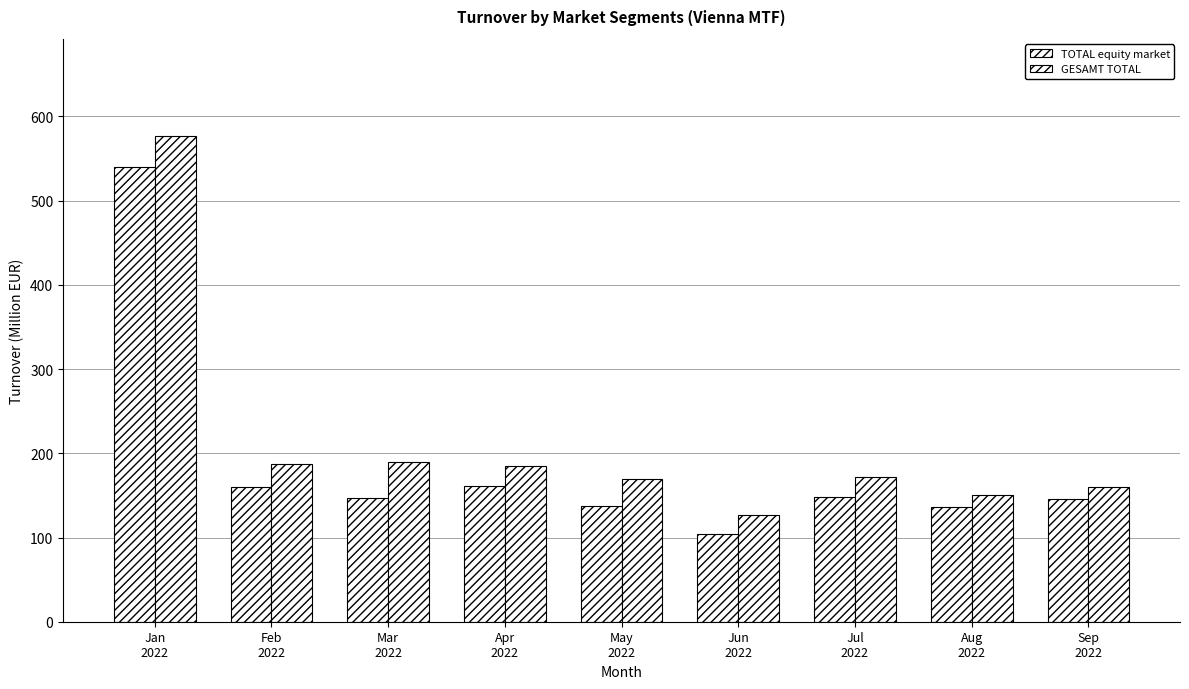

Reading left to right, extract all data points from this chart.

TOTAL equity market: 539.5	159.9	146.5	160.8	137.3	104.6	147.5	135.7	145.9
GESAMT TOTAL: 576.9	187.6	189.5	184.5	169.4	126.7	172.2	150.9	160.0